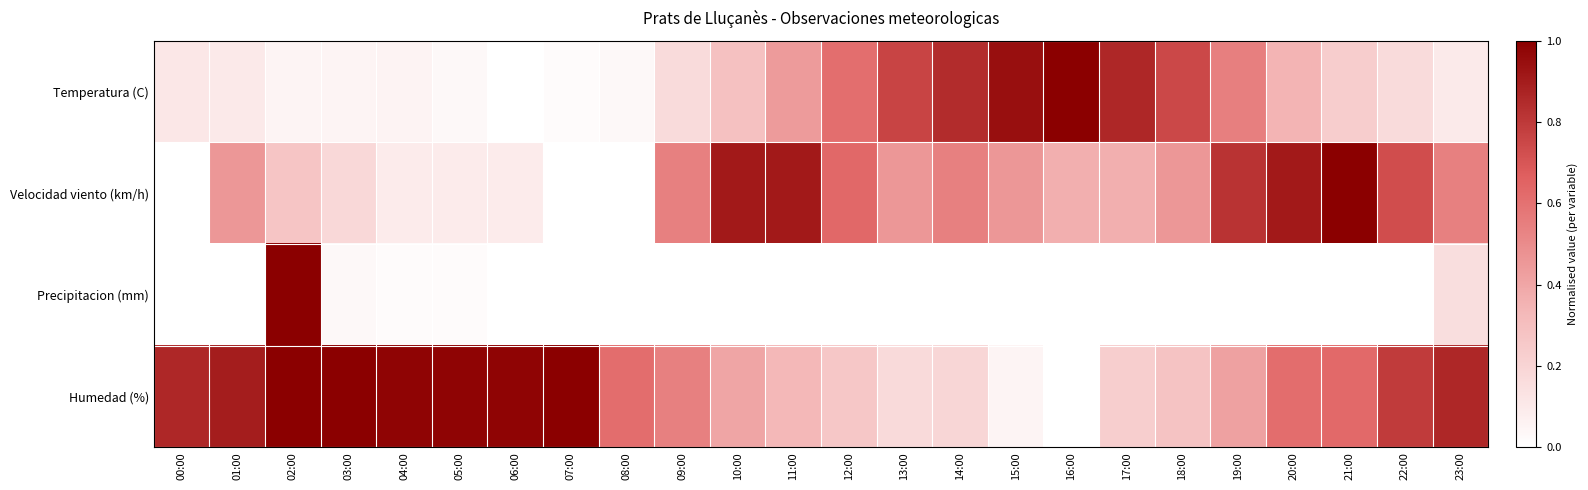

Which series changed the most between 02:00 and 19:00?

Precipitacion (mm)